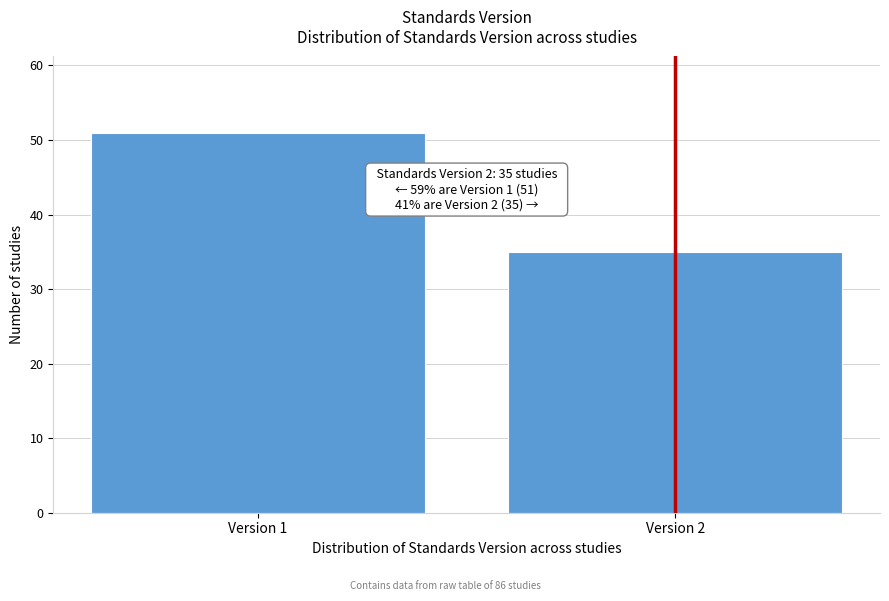

Reading right to left, what are all the values shown in this chart?

Version 2=35	Version 1=51